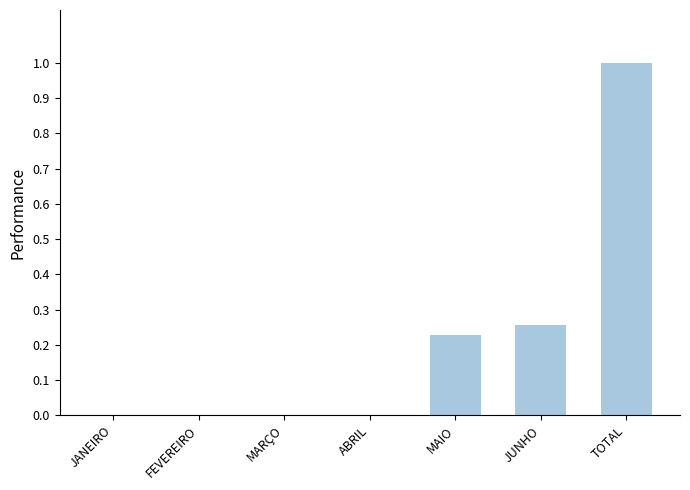

Count the values in the range 0 to 1.

7